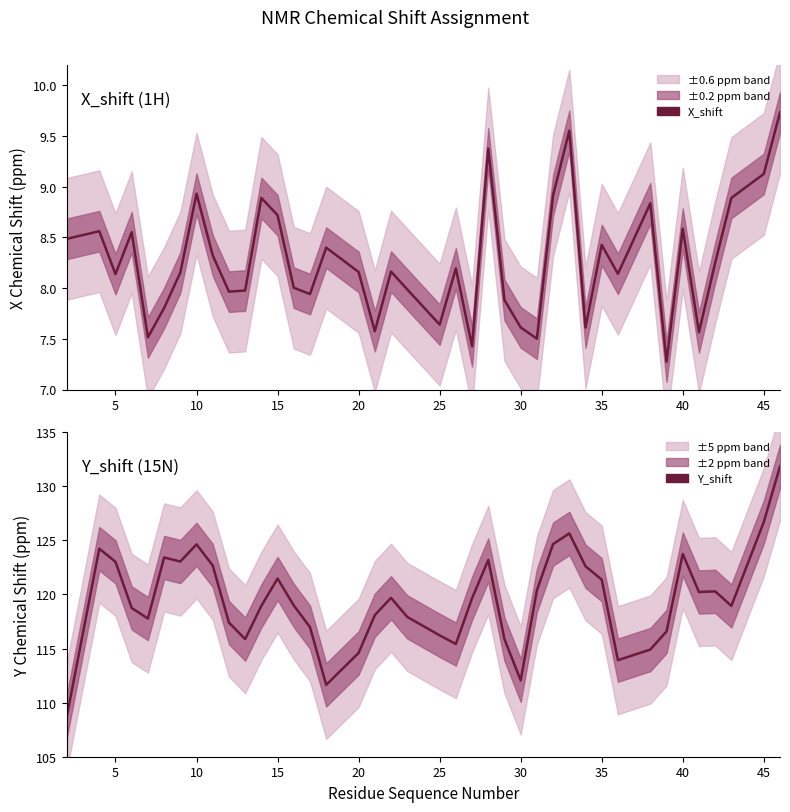

What is the minimum value for Y_shift?

108.8